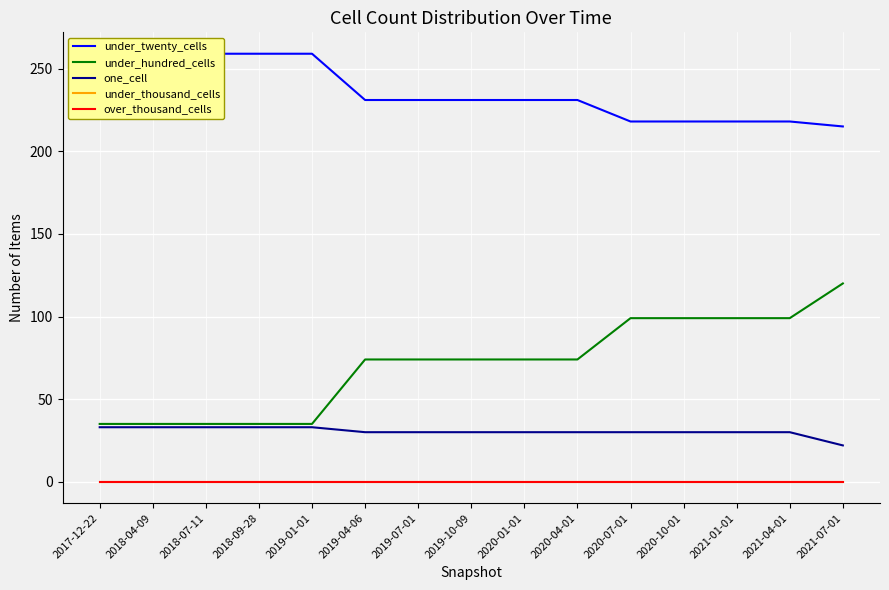

What is the sum of the under_hundred_cells values at 2021-01-01 and 2018-09-28?

134